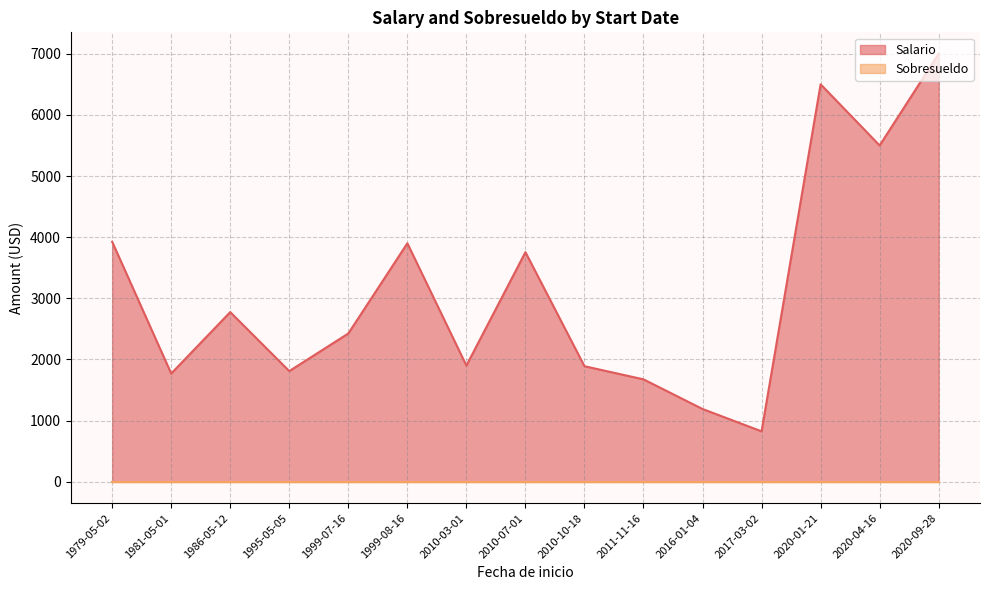

What is the total value across all series at 2020-04-16?

5500